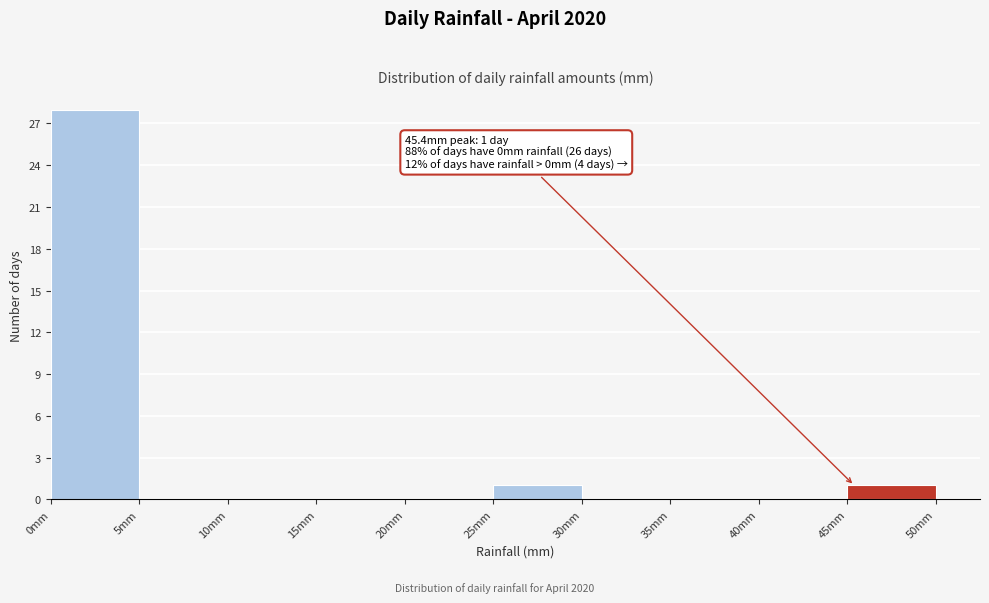

Which range on the x-axis has the tallest bar?

0 to 5